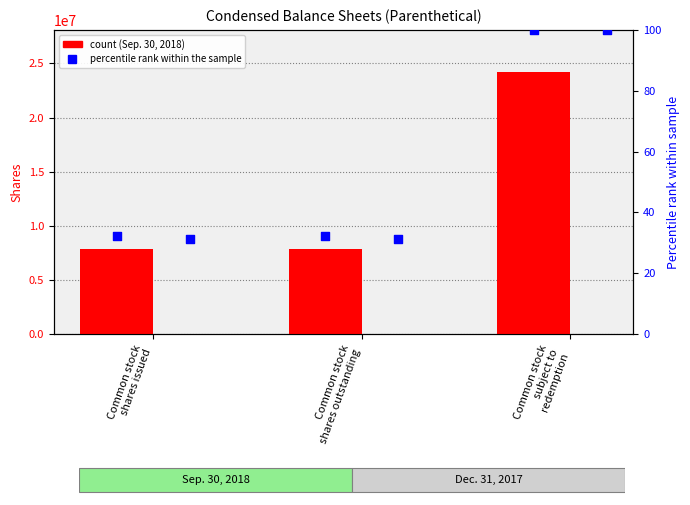

Which series has the largest total across all categories?

Sep. 30, 2018